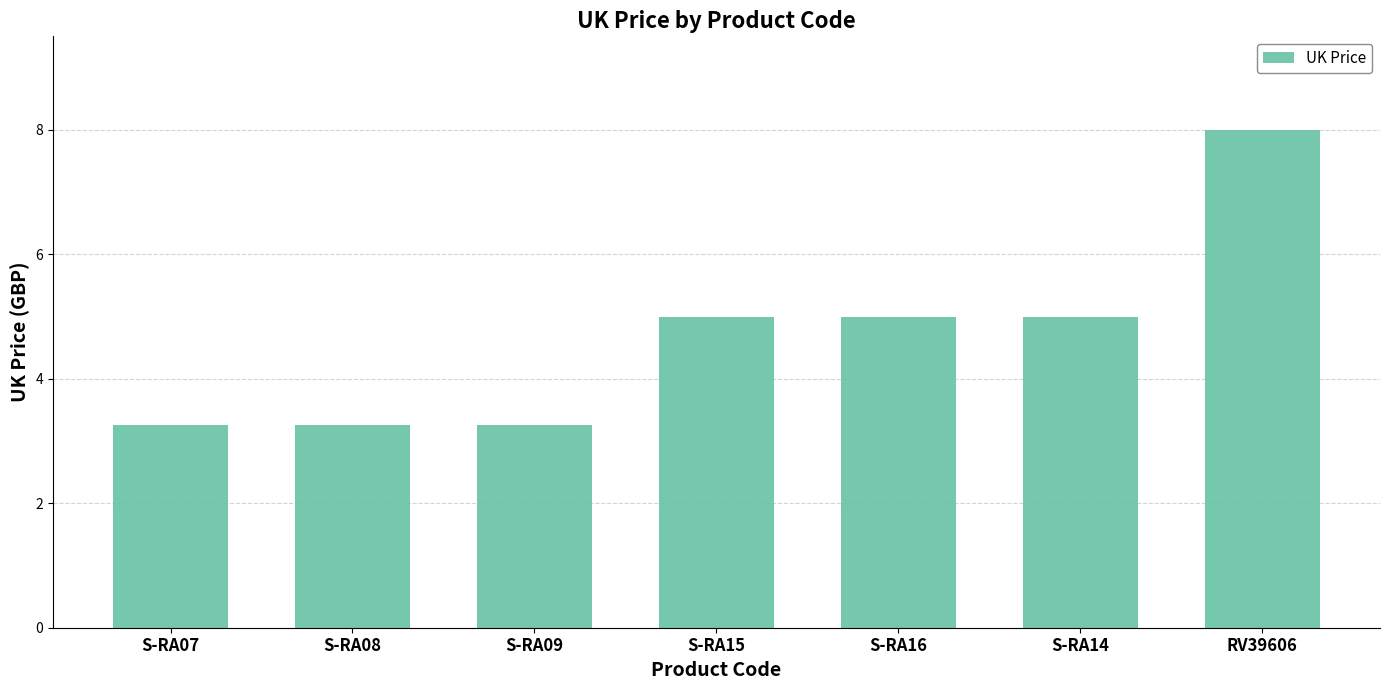

What position from the right is RV39606?

1